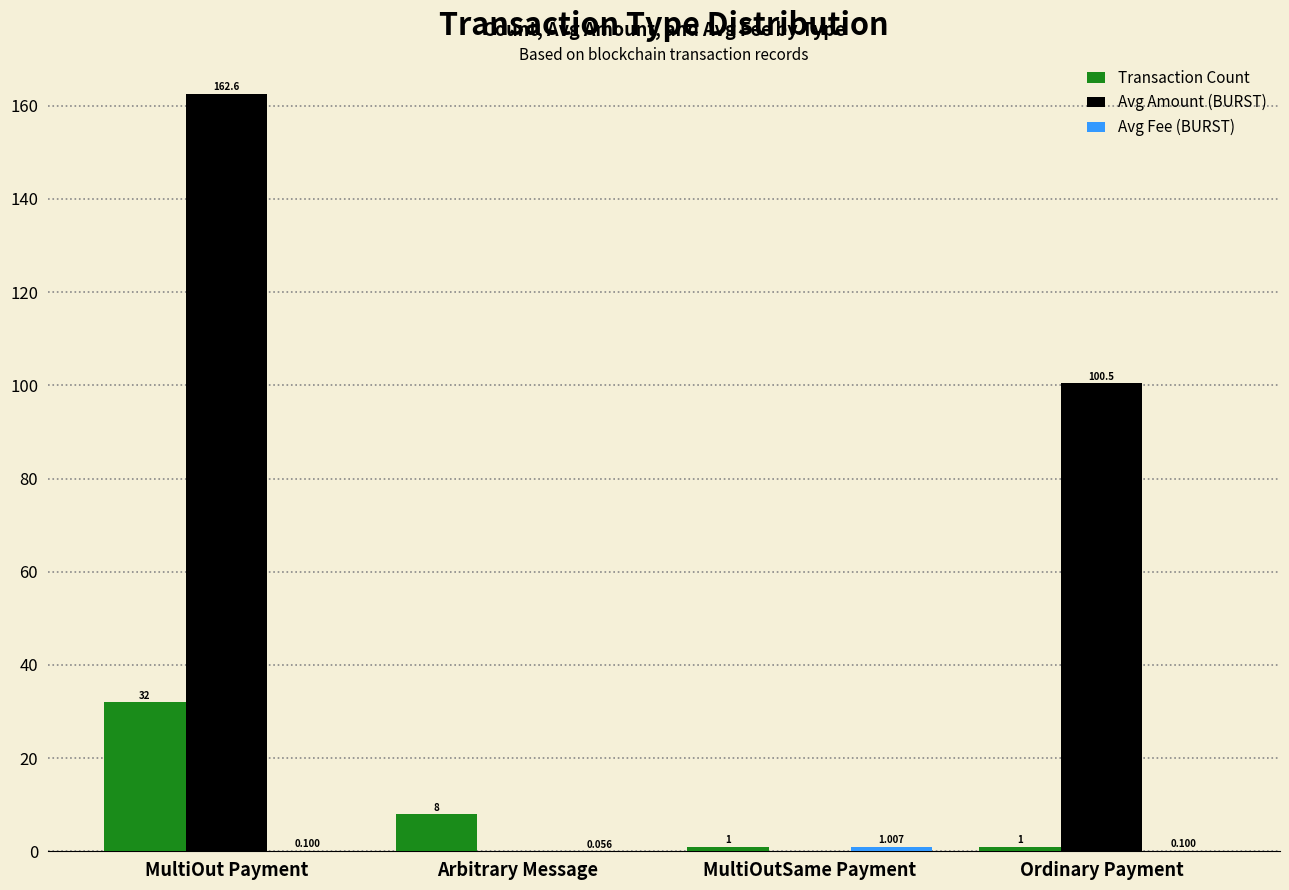

Where is Transaction Count nearest to the value 16?

Arbitrary Message